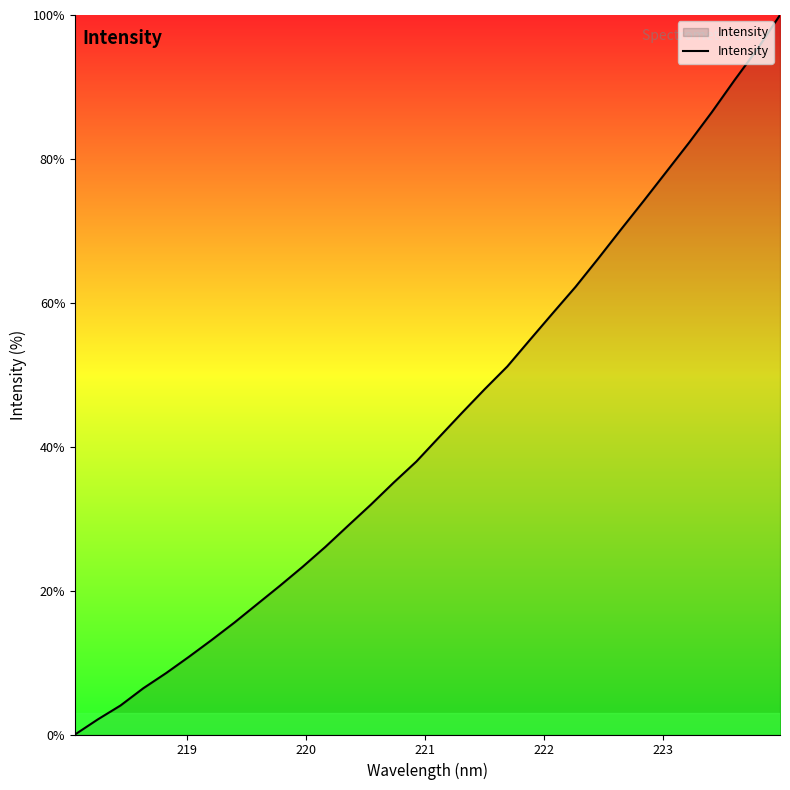

What is the greatest value displayed?

100.0